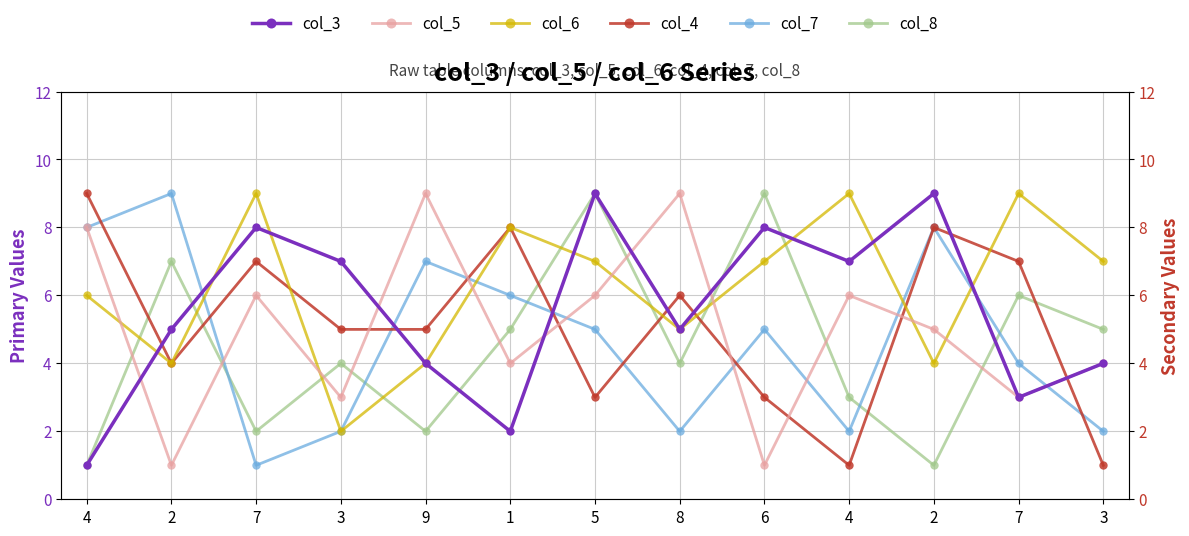

Where do col_6 and col_5 first cross each other?

4 and 2